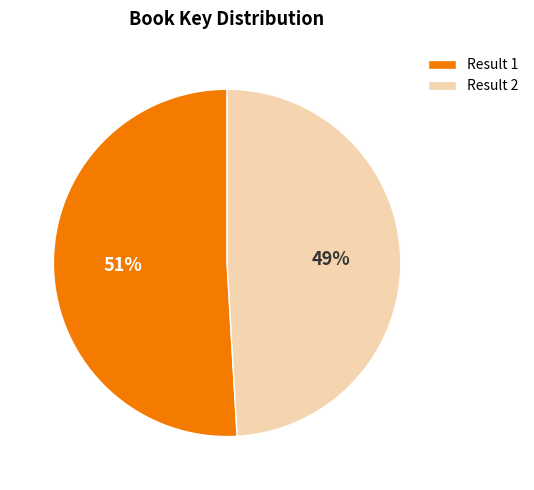

To the nearest percent, what is the difference between the largest and smallest slice percentages?

2%